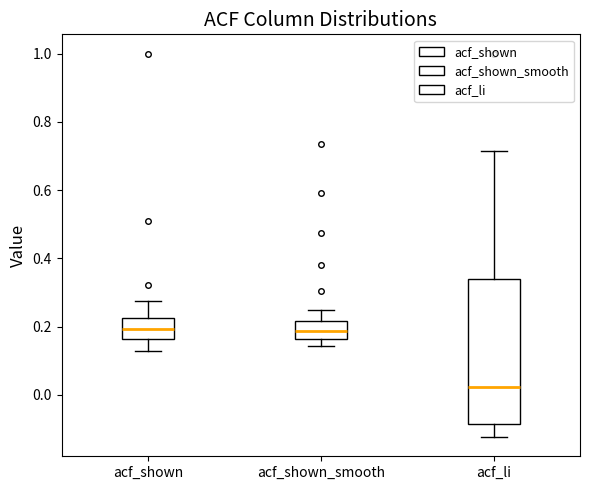

Reading left to right, read every box against the y-axis: the position of its median line, the range the box covers, and the ends of its whiskers. The values are not printed on the chart, so give them approximately, as read against the axis.

acf_shown: median 0.20, box 0.16 to 0.22, whiskers 0.12 to 0.28
acf_shown_smooth: median 0.18, box 0.16 to 0.22, whiskers 0.14 to 0.24
acf_li: median 0.02, box -0.08 to 0.34, whiskers -0.12 to 0.72